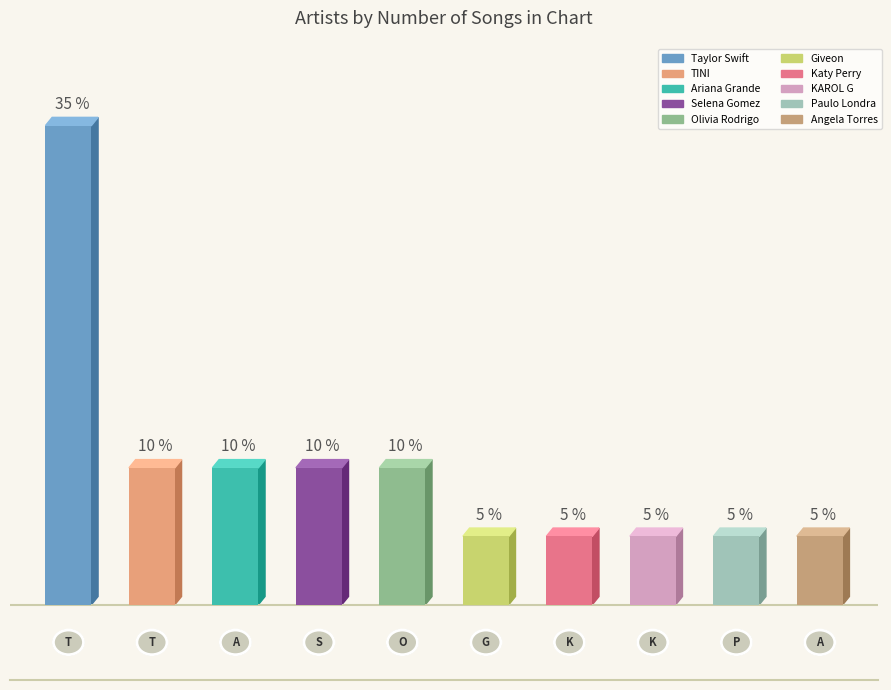

Are the bars grouped side by side (vs. stacked)?

No